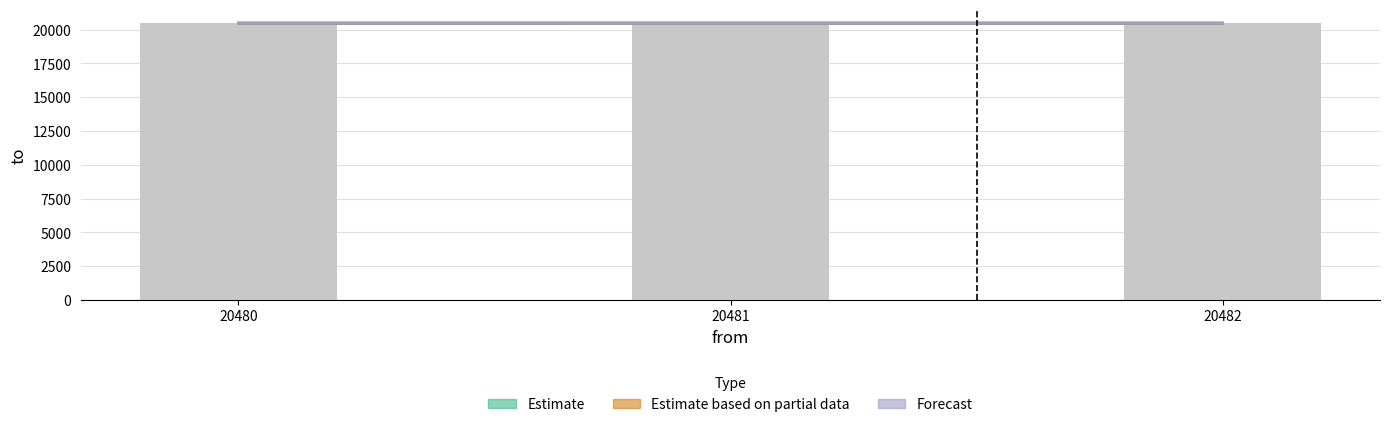

At which label is Forecast closest to 20481?

20480